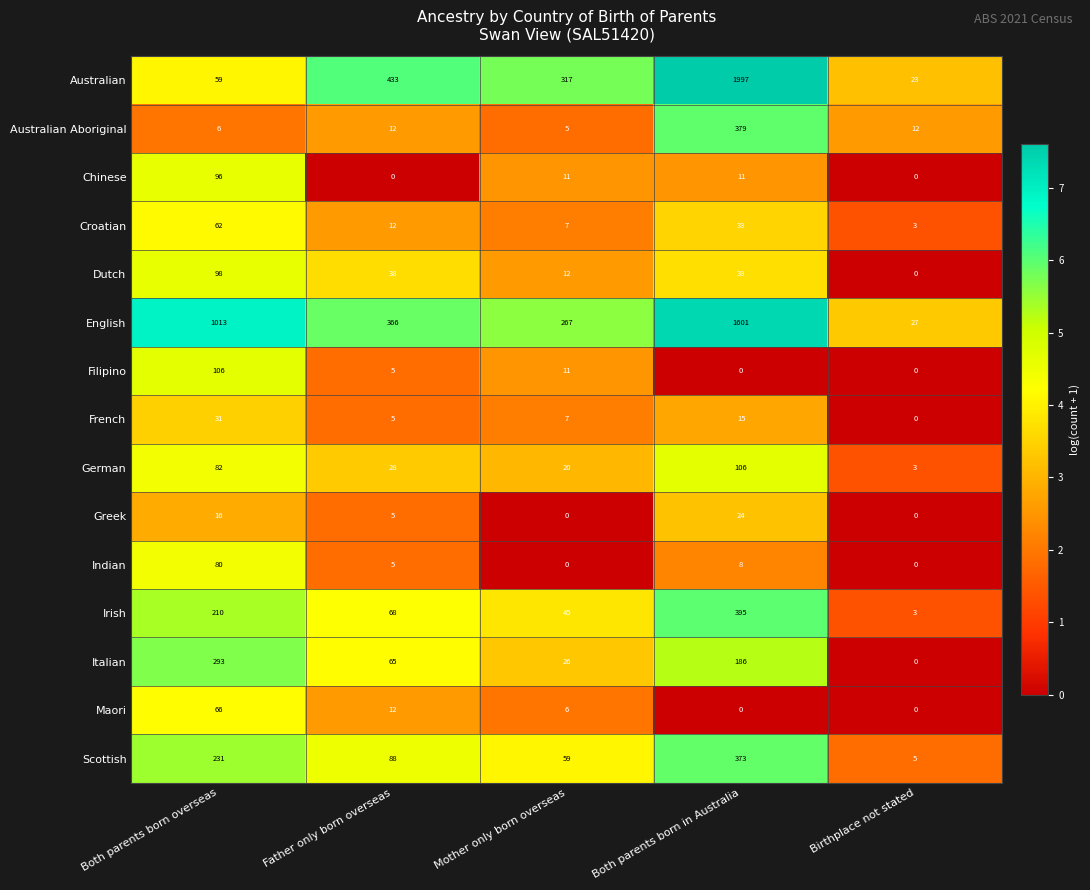

At which label is Italian closest to 146?

Both parents born in Australia